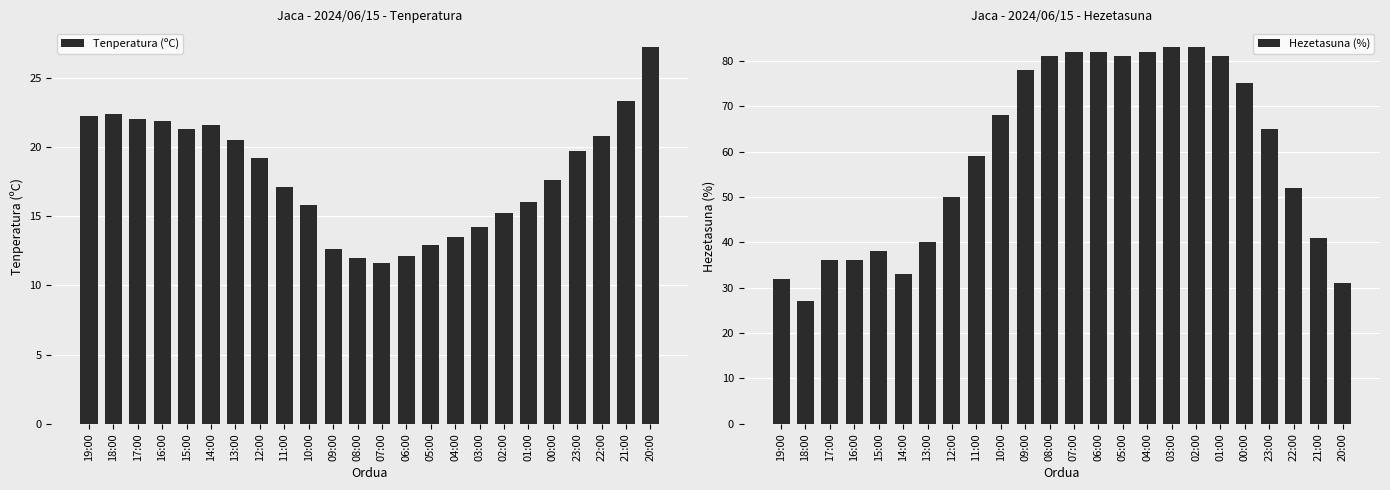

What is the minimum value shown in the chart?

11.6